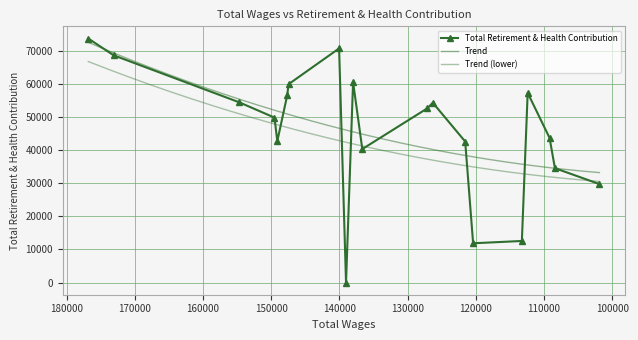

Where is the first local maximum?

140042